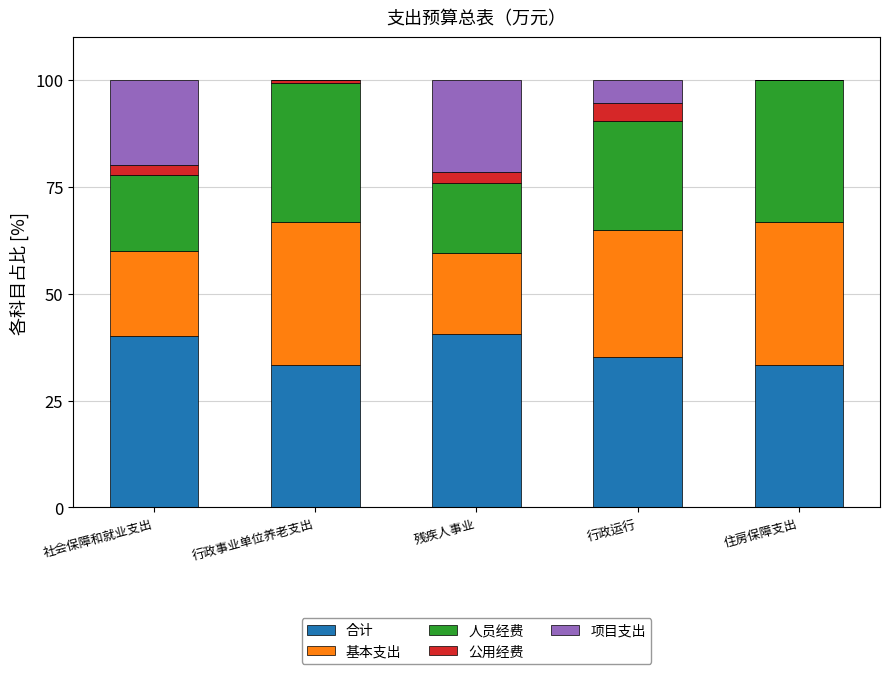

Where does the 合计 series first go above 35?

社会保障和就业支出